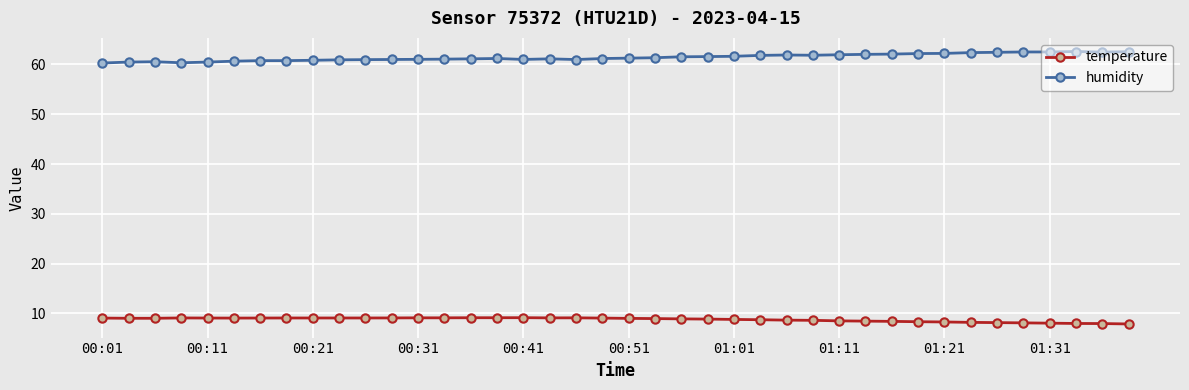

What is the minimum value for humidity?

60.3